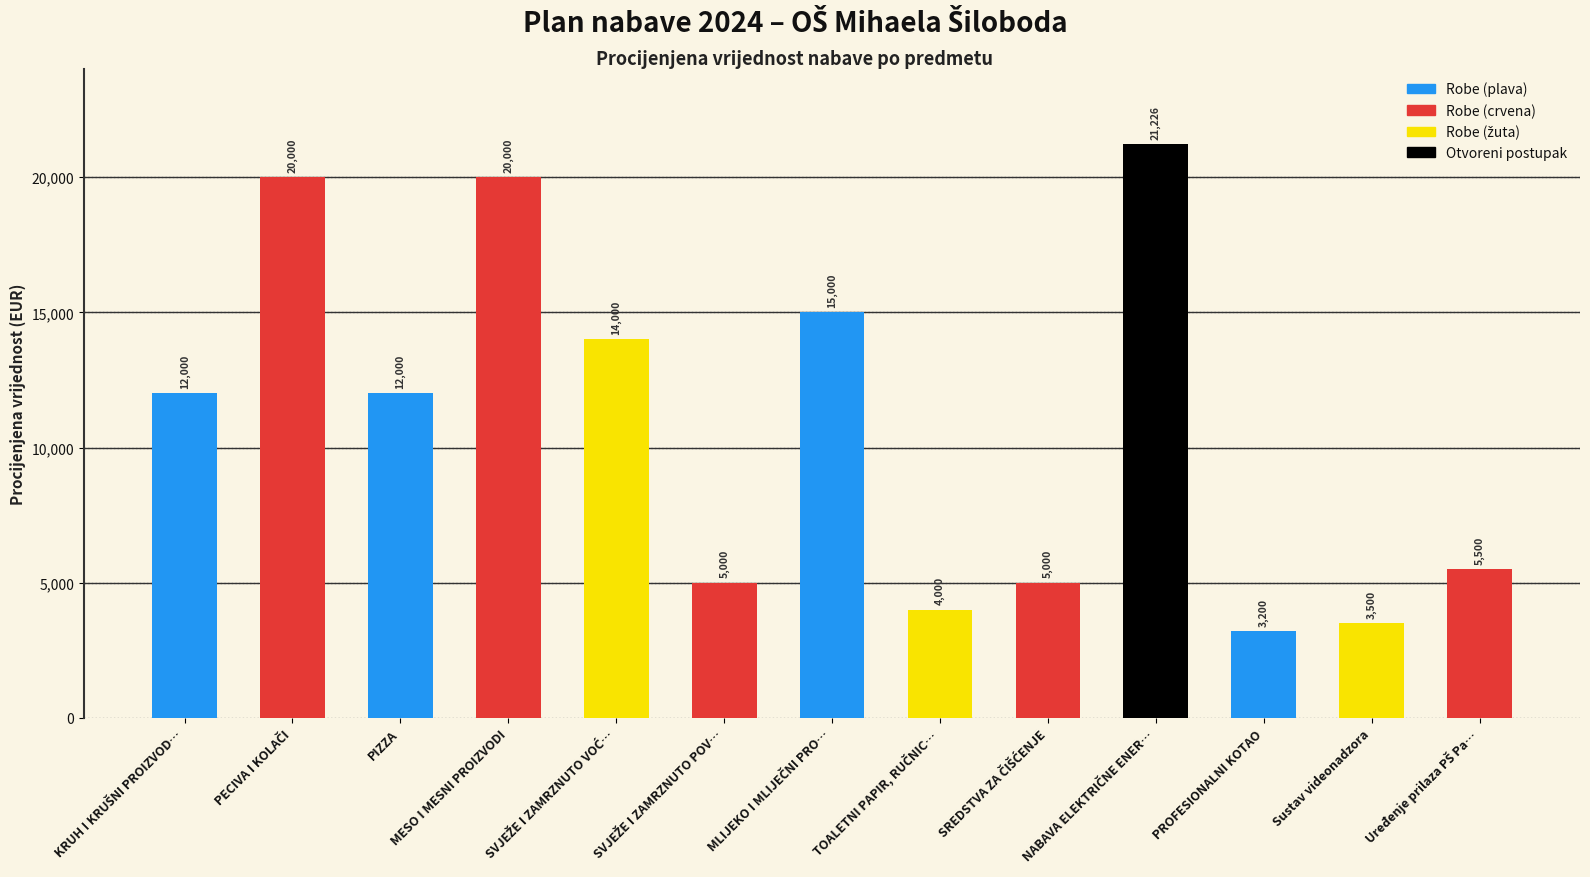

What is the approximate value at PIZZA?

12000.0